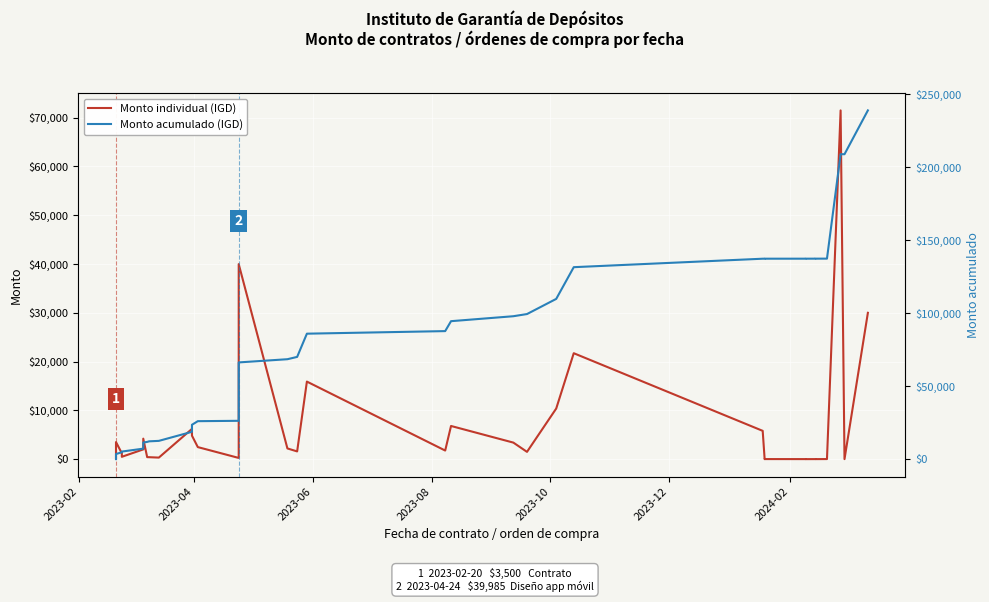

In Monto individual (IGD), how many points are lower than both neighbors (excluding endpoints)?

10